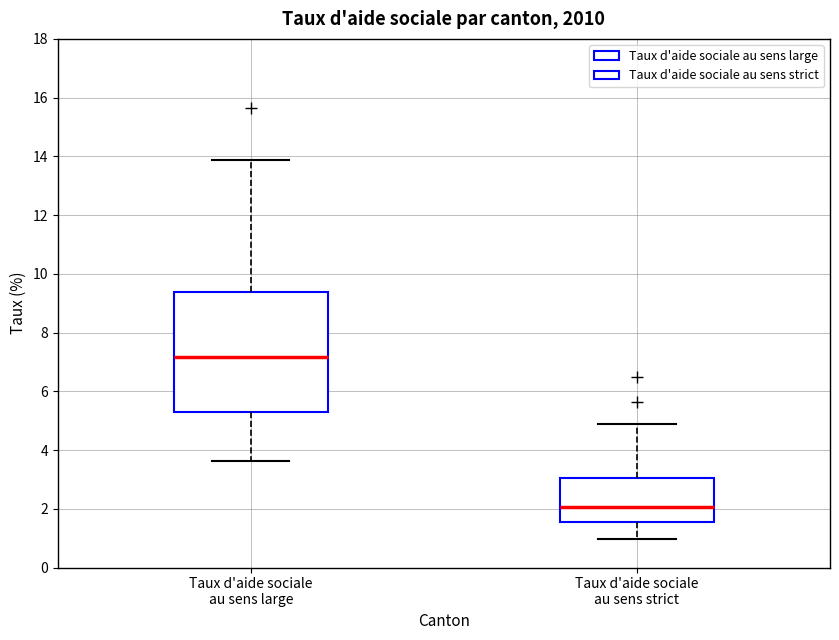

Comparing the boxes themselves (not the whiskers), which one is the tallest?

Taux d'aide sociale au sens large